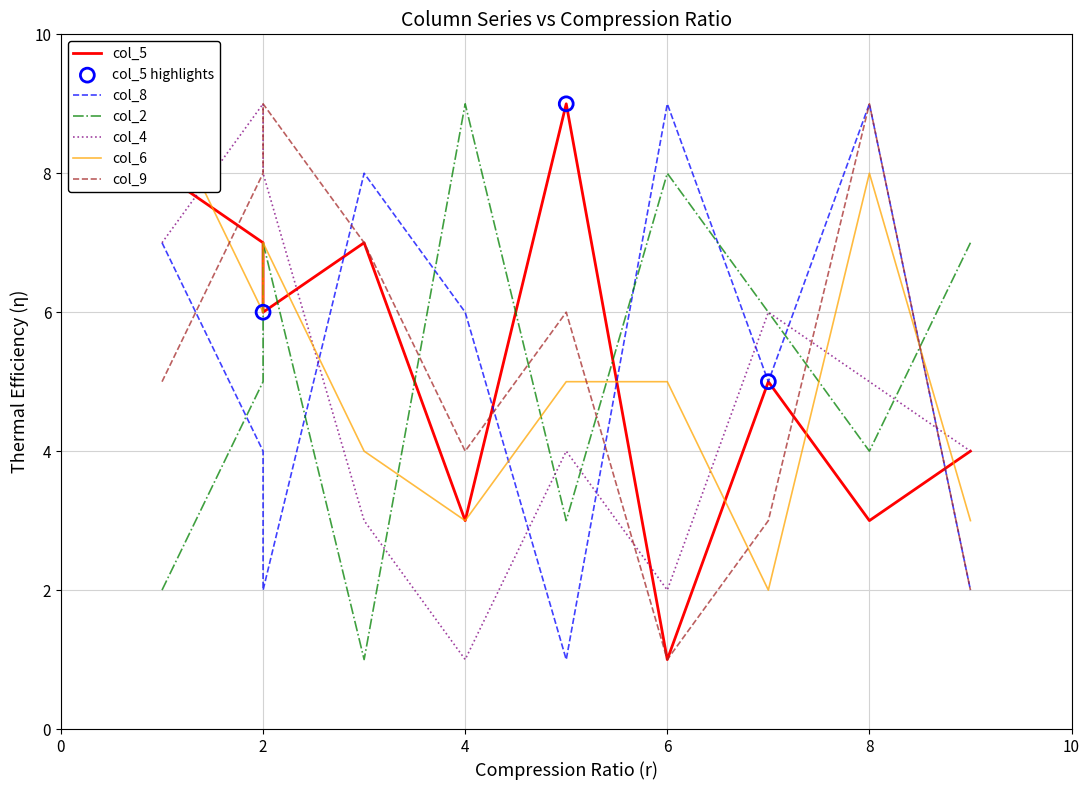

What are all the series names shown in the legend?

col_5, col_8, col_2, col_4, col_6, col_9